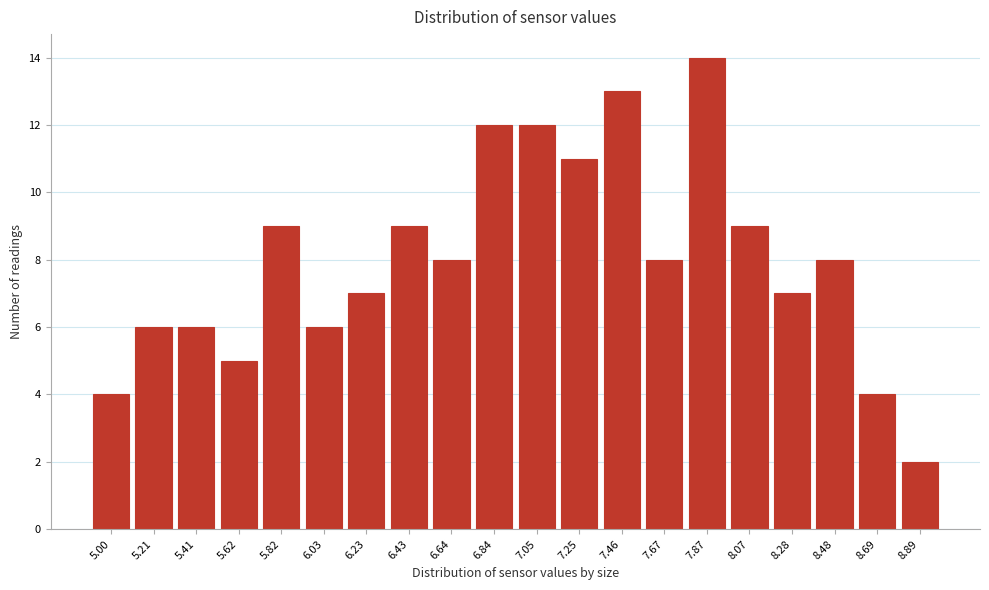

Reading left to right, list all the values displayed in this chart.

4	6	6	5	9	6	7	9	8	12	12	11	13	8	14	9	7	8	4	2